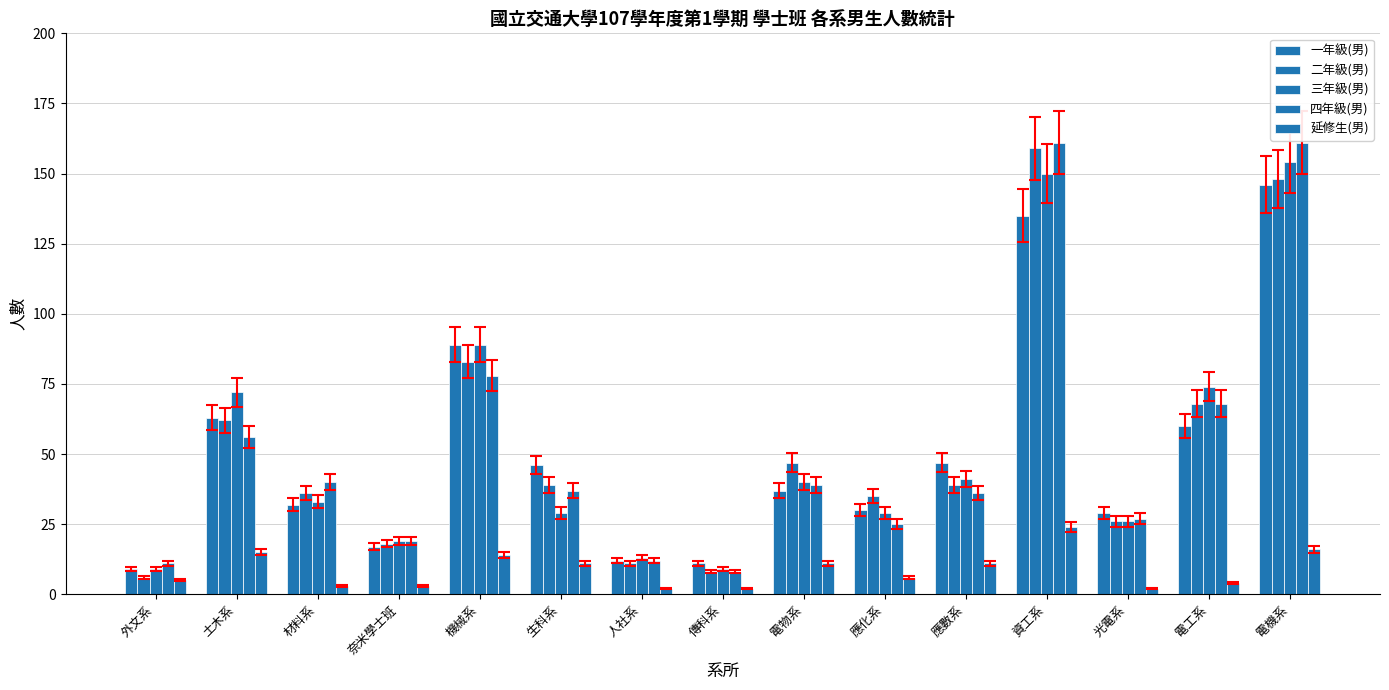

How many series are shown in this chart?

5